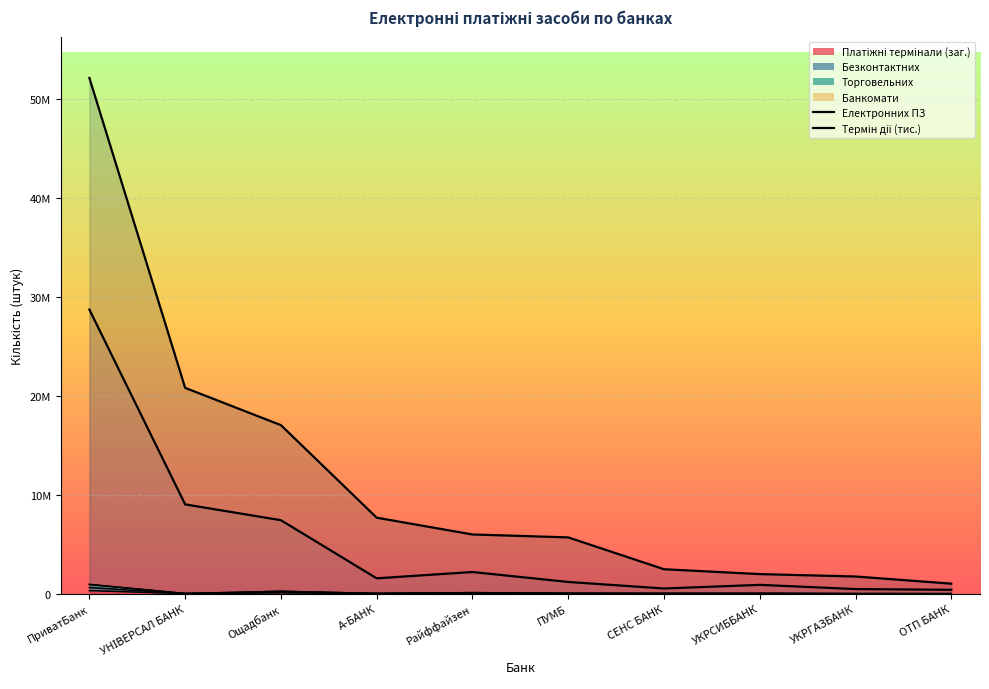

What is the value of the Електронних ПЗ point at the 1st from the left?

52143894